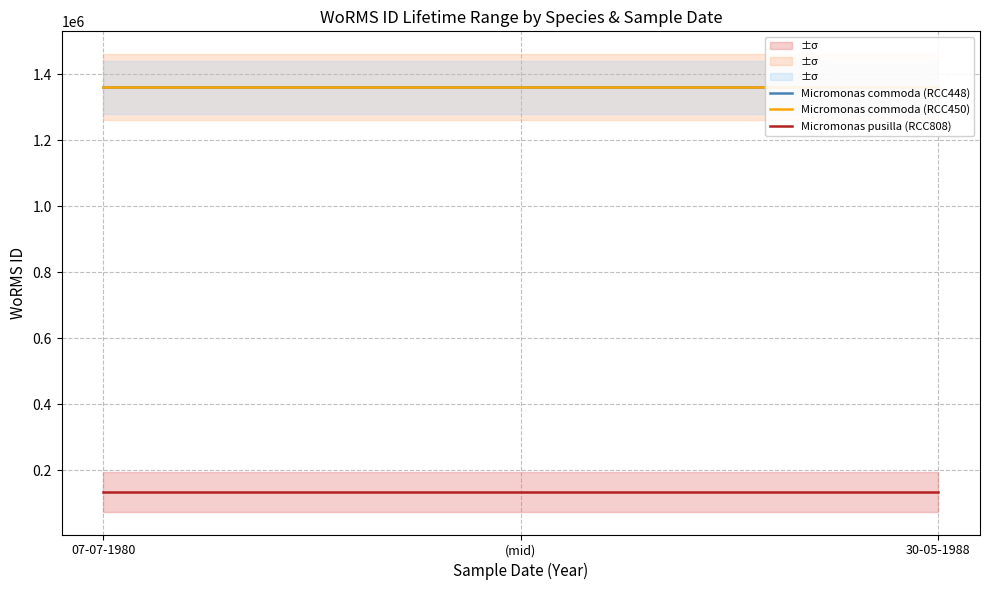

Does the chart have visible grid lines?

Yes